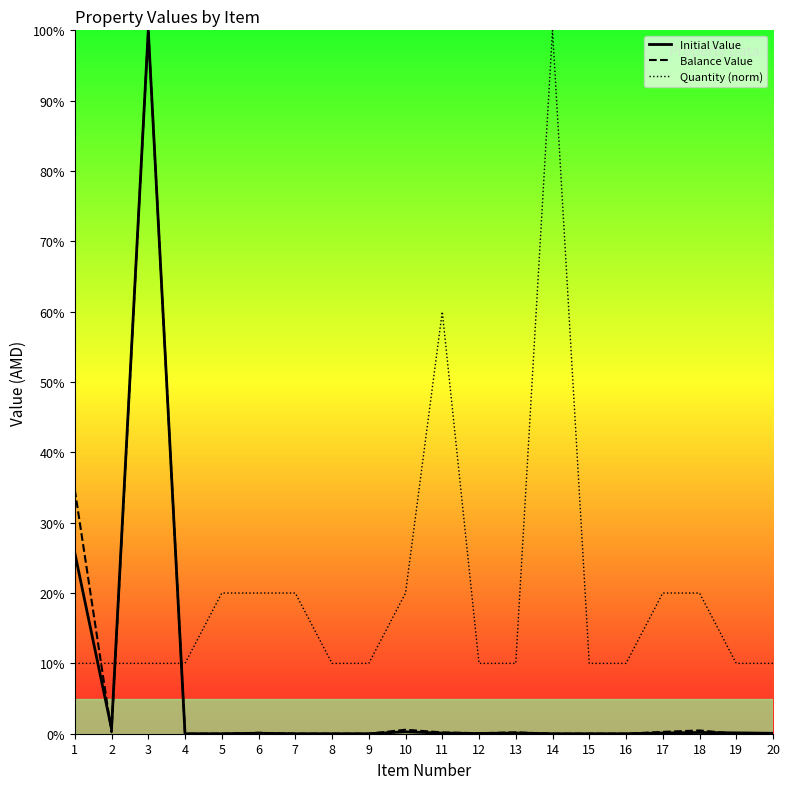

Which has a higher value, 11 or 16?

11